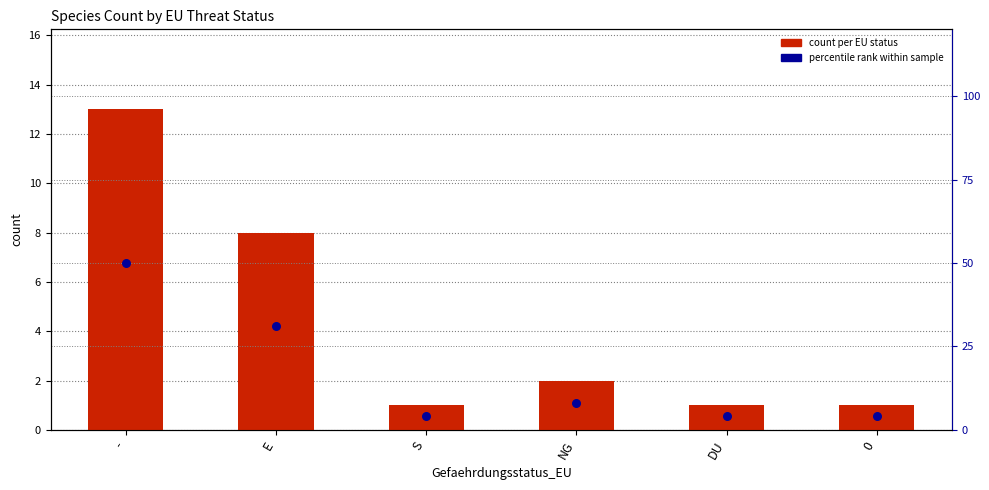

At how many categories does at least one series exceed 20?

2